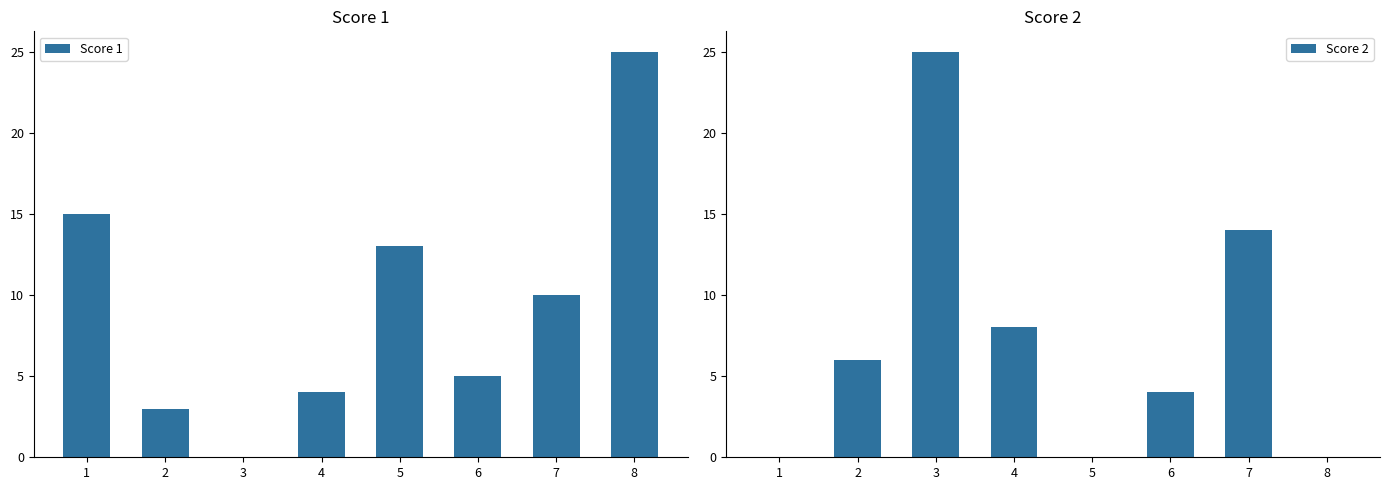

Rank the series by their average value, from highest to lowest.

Score 1, Score 2